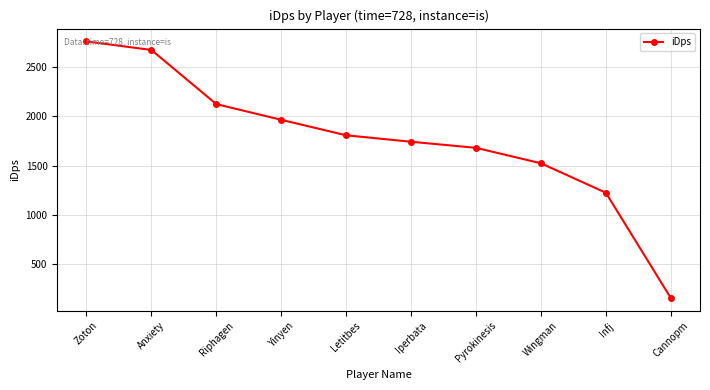

True or false: the data shows 1680.4 at Pyrokinesis.

True